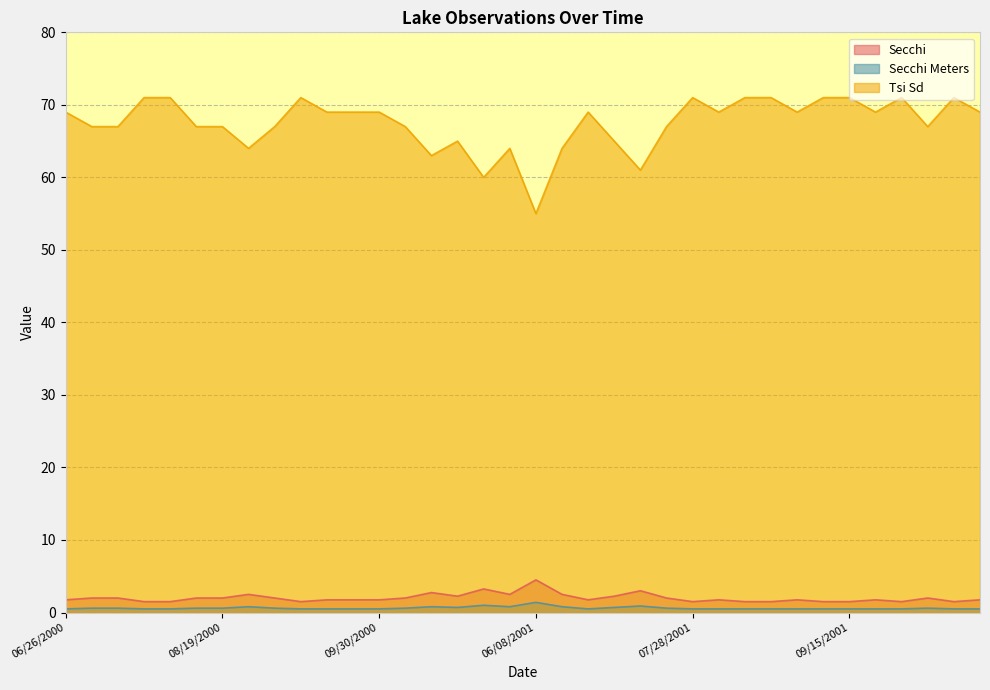

True or false: Secchi and Secchi Meters cross at least once.

False